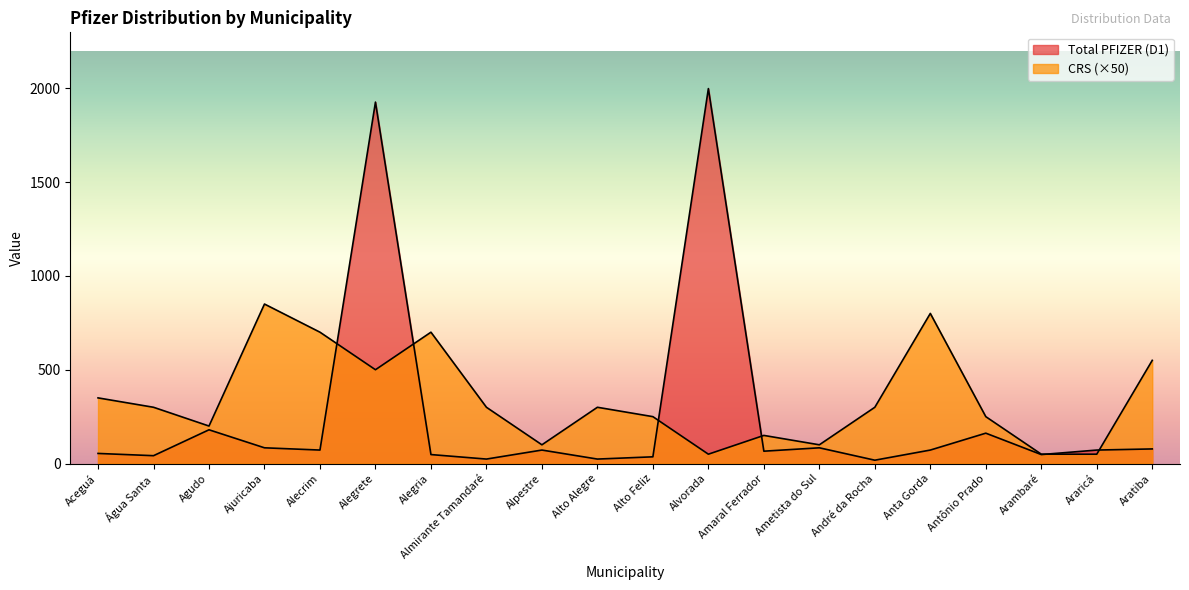

Where is CRS nearest to the value 450?

Alegrete